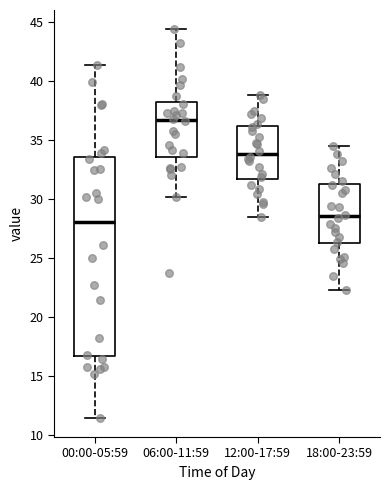

Comparing the boxes themselves (not the whiskers), which one is the tallest?

00:00-05:59